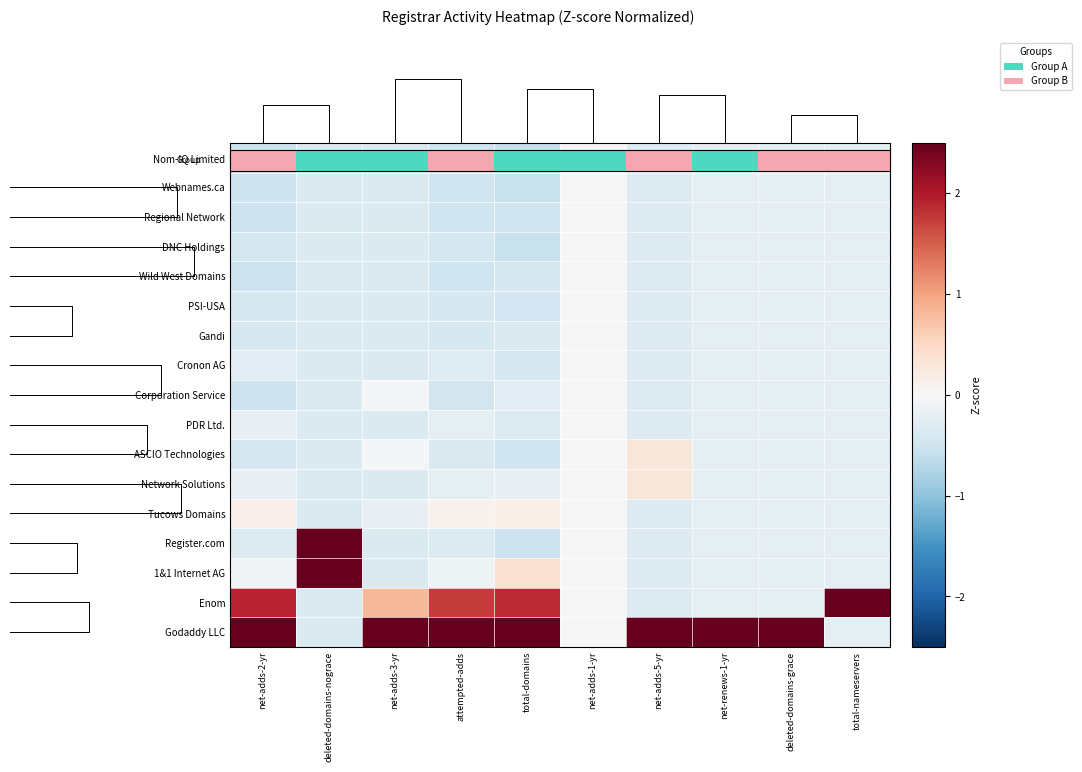

Count the number of data series in this chart.

17